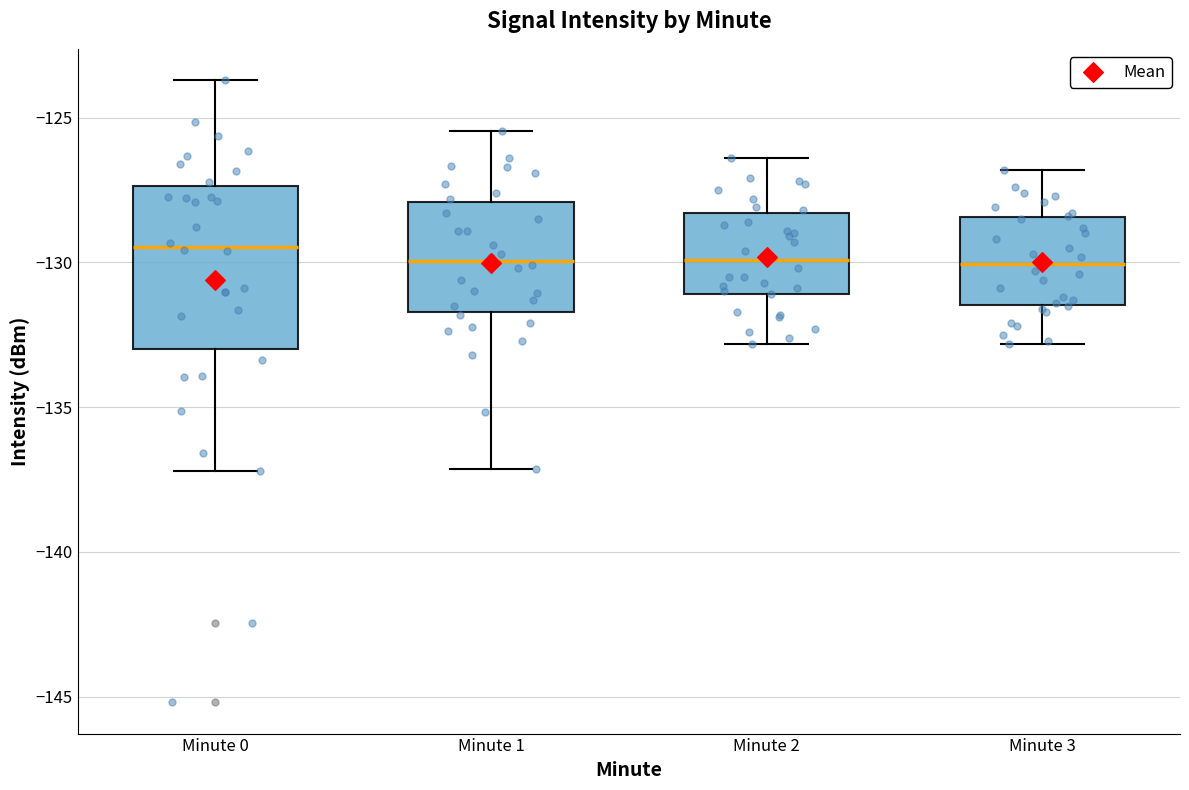

Reading left to right, read every box against the y-axis: the position of its median line, the range the box covers, and the ends of its whiskers. The values are not printed on the chart, so give them approximately, as read against the axis.

Minute 0: median -129.5, box -133.0 to -127.5, whiskers -137.0 to -123.5
Minute 1: median -130.0, box -131.5 to -128.0, whiskers -137.0 to -125.5
Minute 2: median -130.0, box -131.0 to -128.5, whiskers -133.0 to -126.5
Minute 3: median -130.0, box -131.5 to -128.5, whiskers -133.0 to -127.0